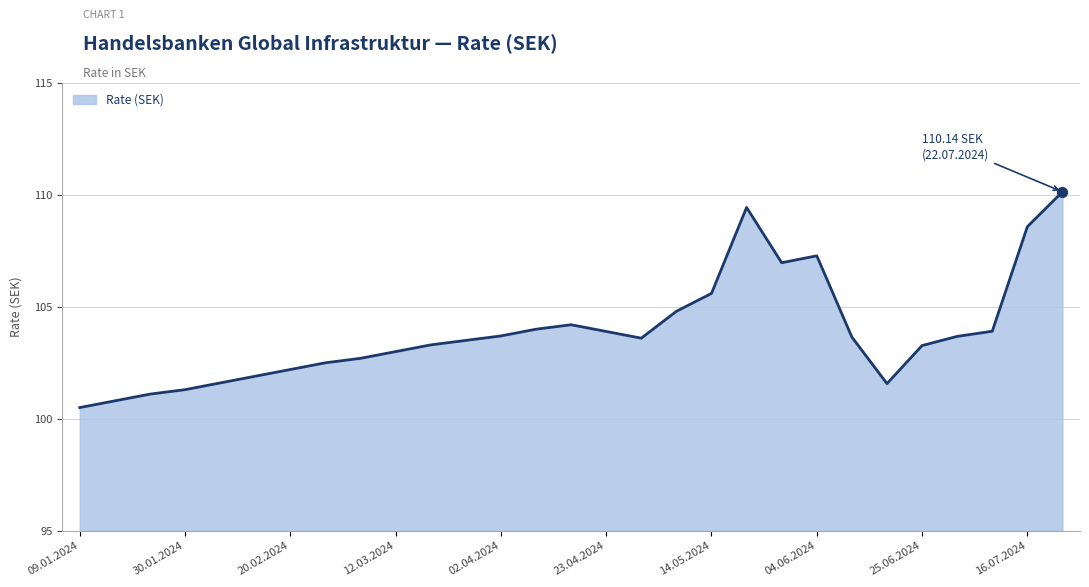

What is the difference between the maximum and minimum values?

9.6